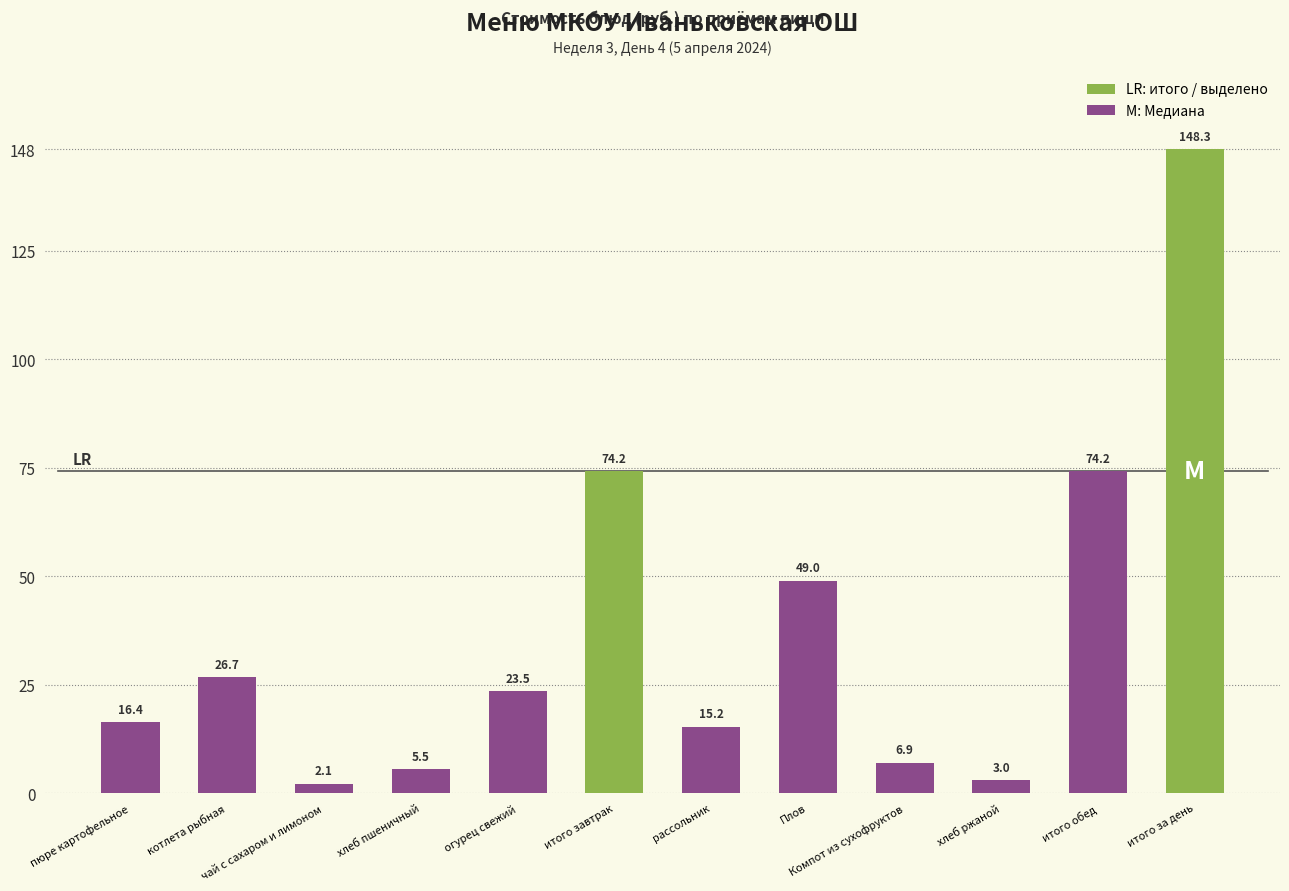

The value at хлеб пшеничный is 5.5. True or false?

True